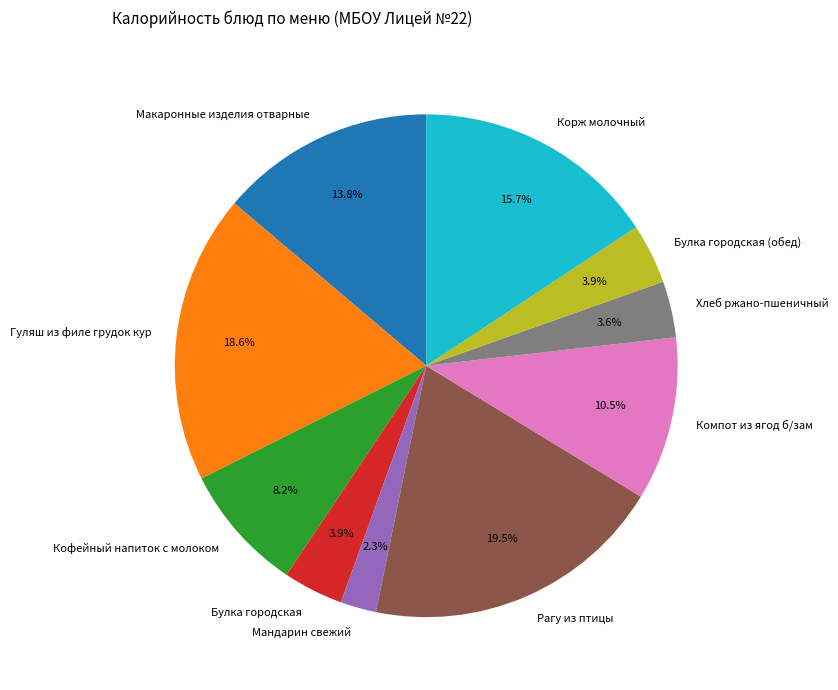

Which category has the biggest portion of the pie?

Рагу из птицы